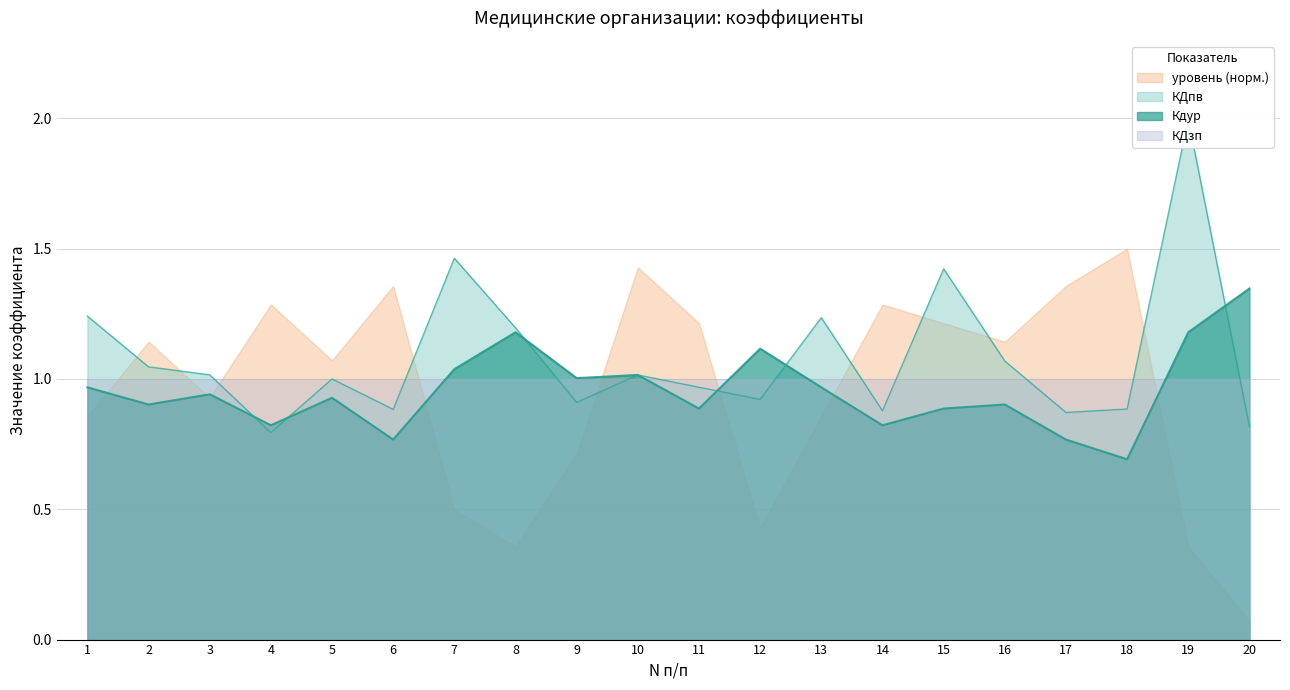

The value of Кдур at 2 is 1.6. True or false?

False